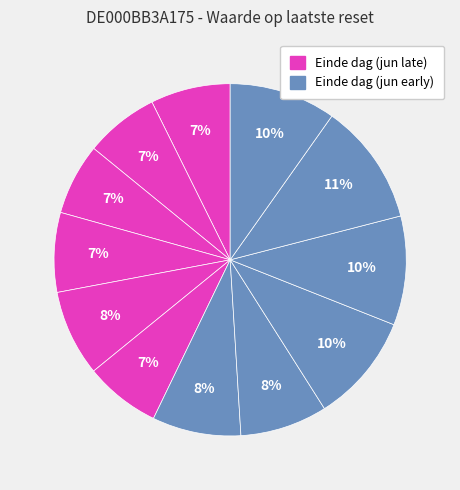

Count the number of slices in the pie.

12